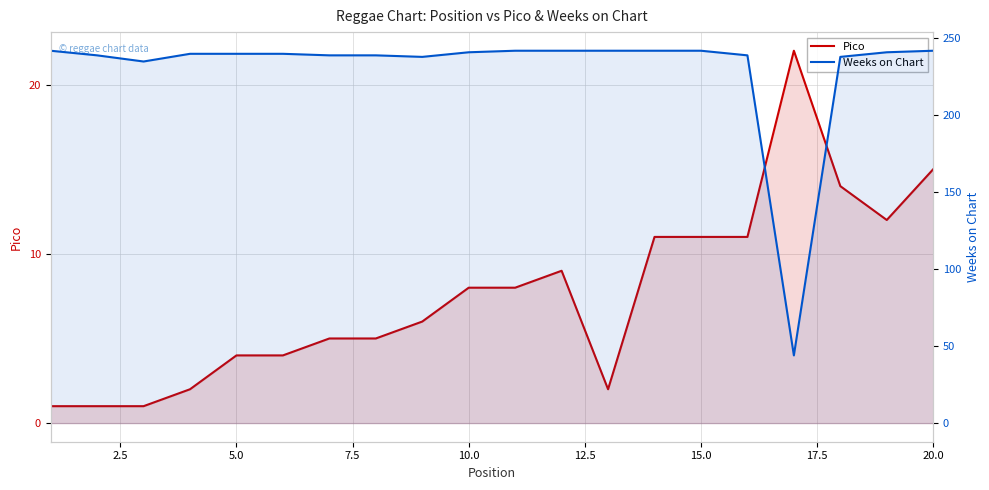

Reading left to right, what are all the values shown in this chart?

Pico: 1	1	1	2	4	4	5	5	6	8	8	9	2	11	11	11	22	14	12	15
Weeks on Chart: 242	239	235	240	240	240	239	239	238	241	242	242	242	242	242	239	44	238	241	242